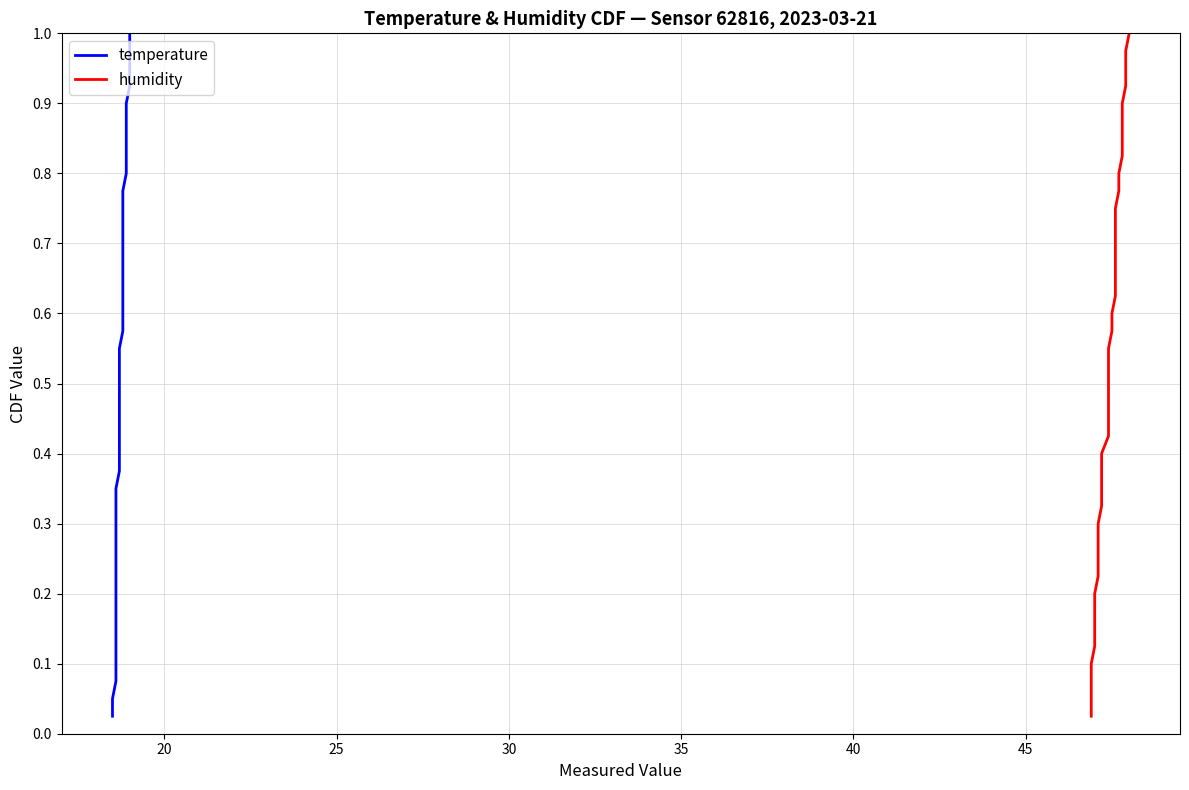

True or false: humidity and temperature cross at least once.

False